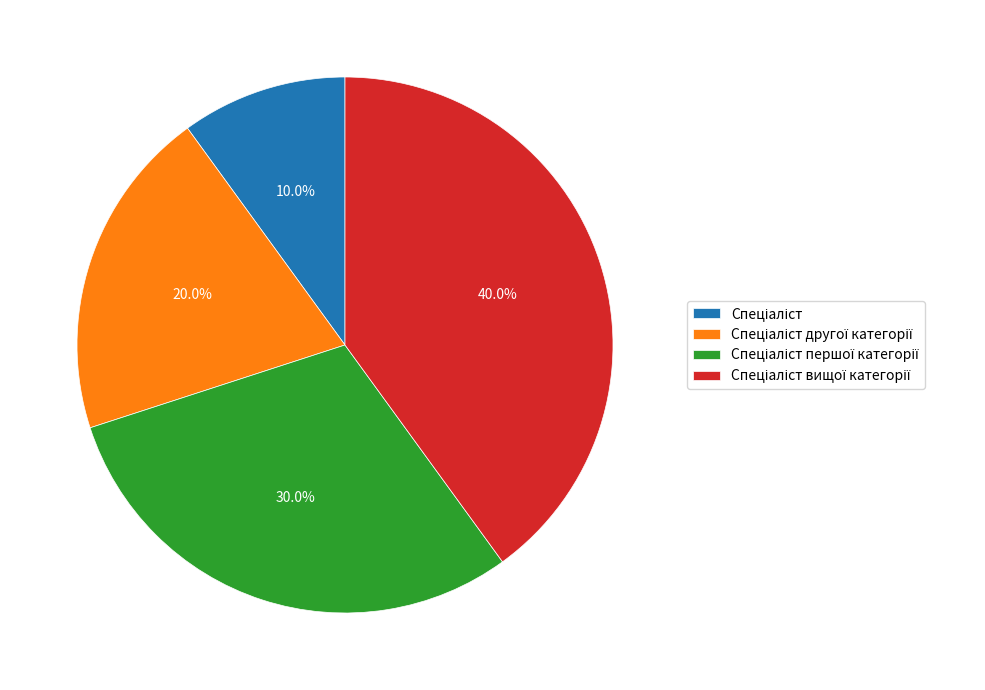

Is there any slice that represents more than half of the pie?

No